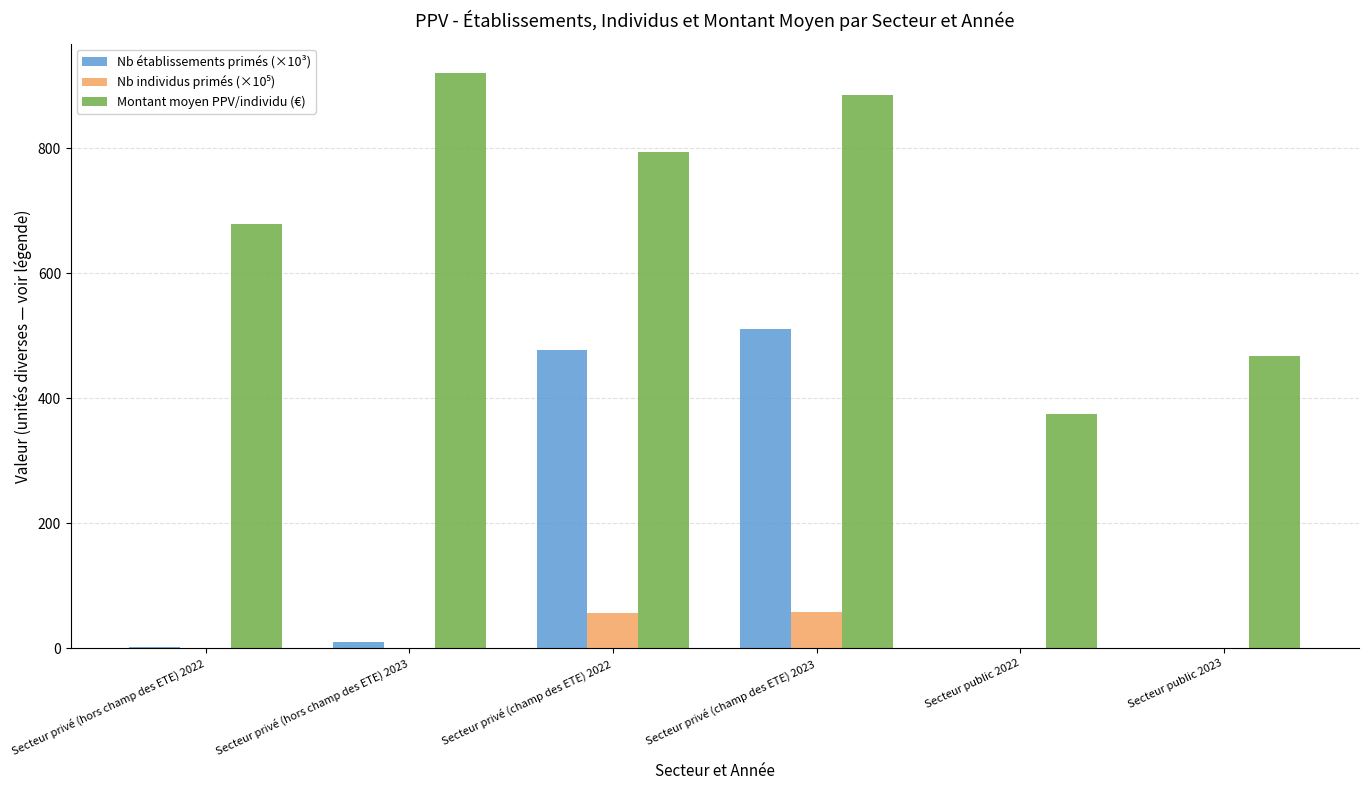

Is the value of Montant moyen PPV/individu (€) at Secteur privé (hors champ des ETE) 2023 greater than the value of Nb établissements primés (×10³) at Secteur privé (hors champ des ETE) 2023?

Yes